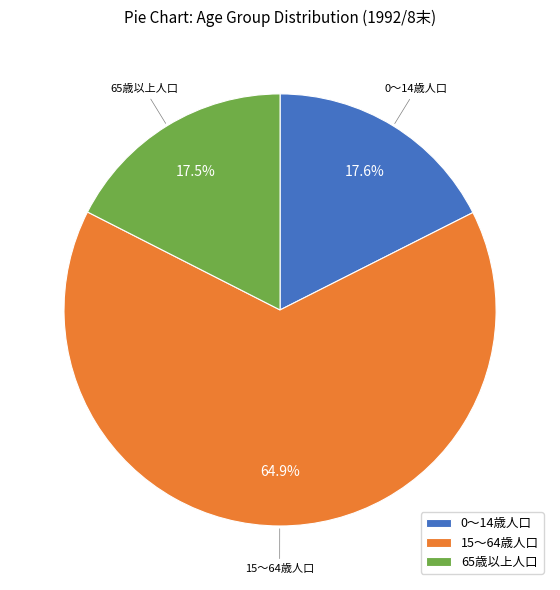

To the nearest percent, what percentage of the pie is 0～14歳人口?

18%